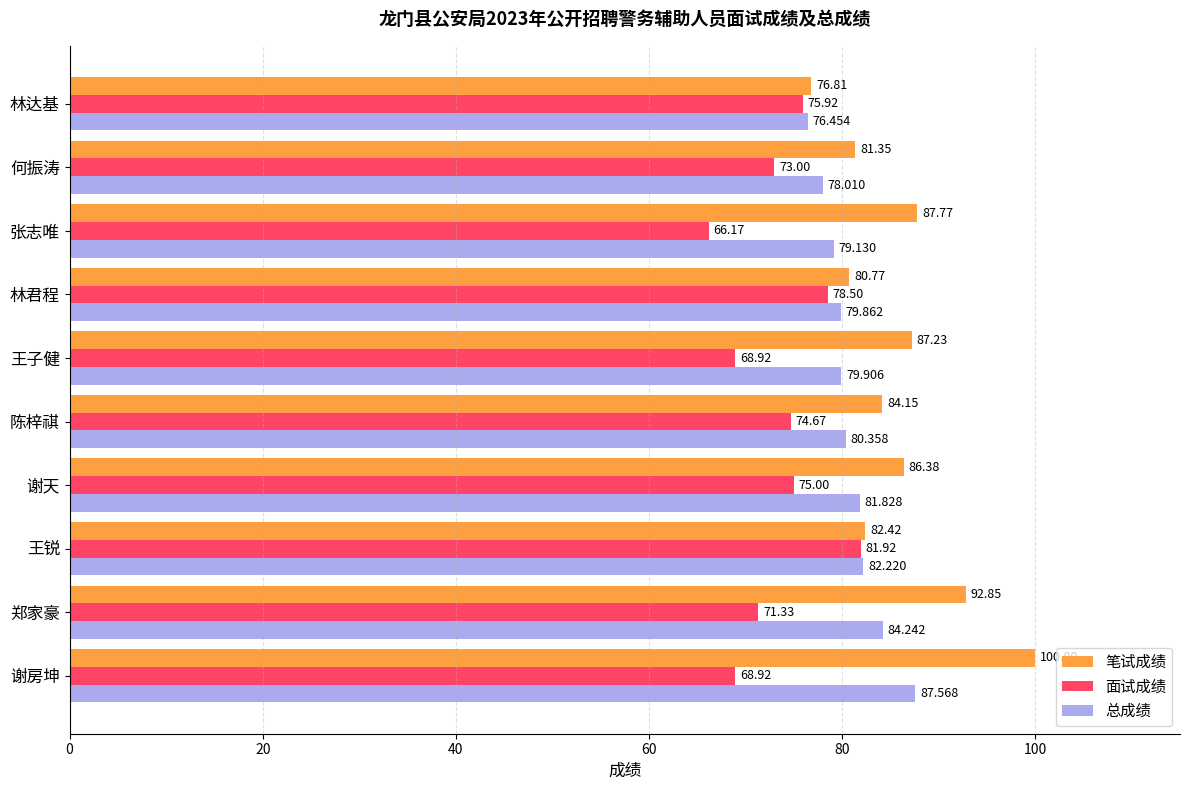

How many series are shown in this chart?

3